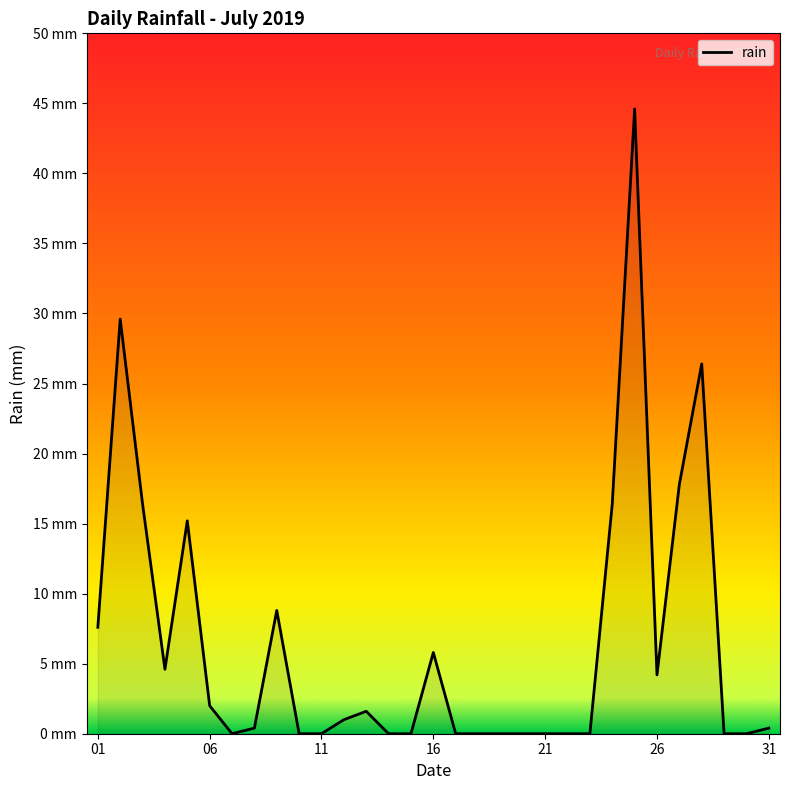

Does the chart have visible grid lines?

No